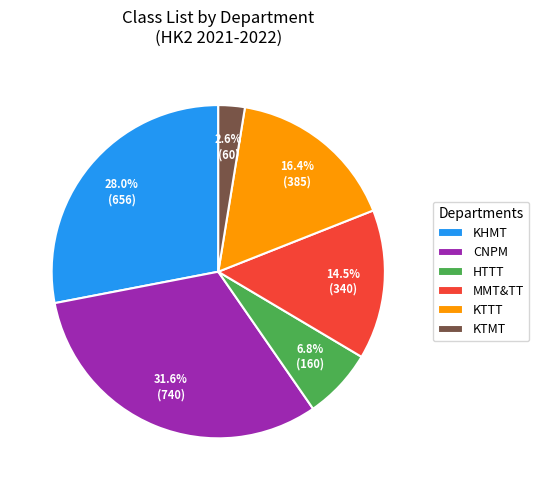

How many segments does this pie chart have?

6